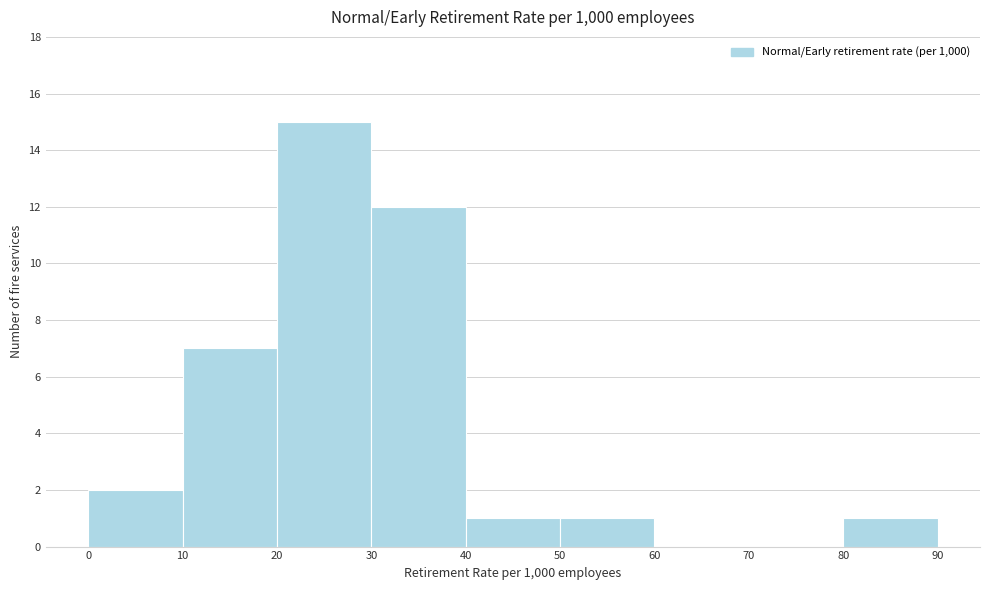

Which range on the x-axis has the tallest bar?

20 to 30